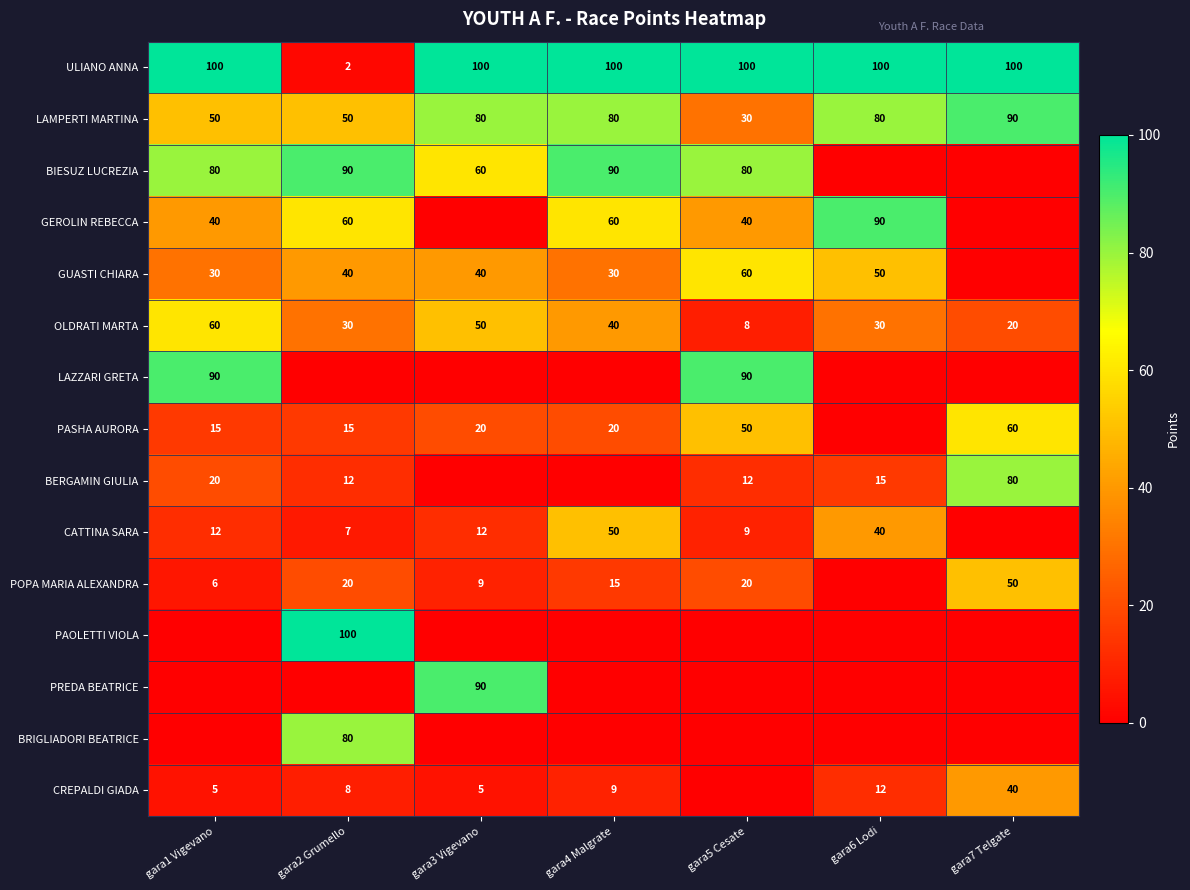

True or false: ULIANO ANNA has a value of 60 at gara1 Vigevano.

False